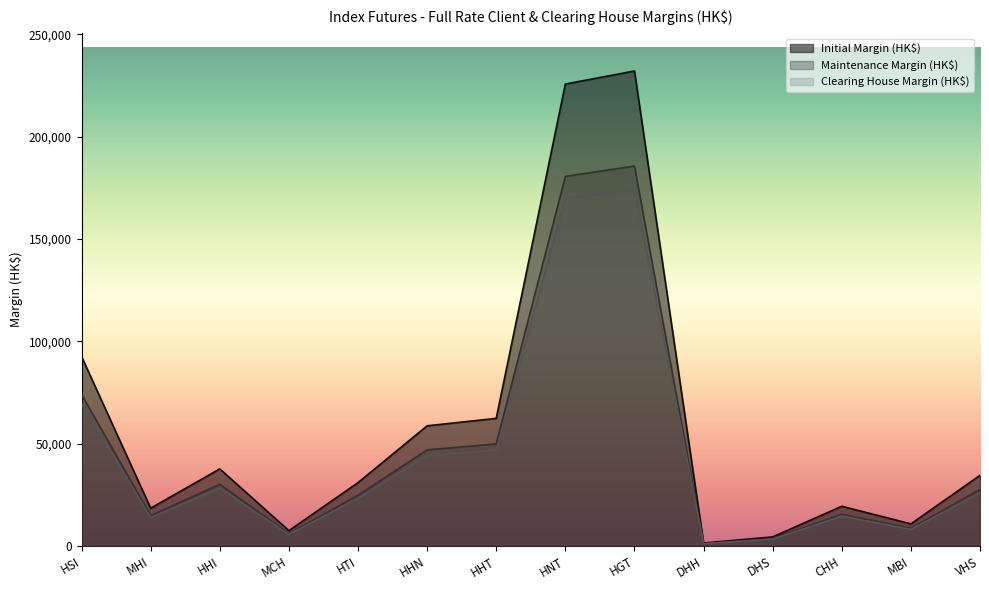

Which series changed the most between HHT and DHS?

Initial Margin (HK$)